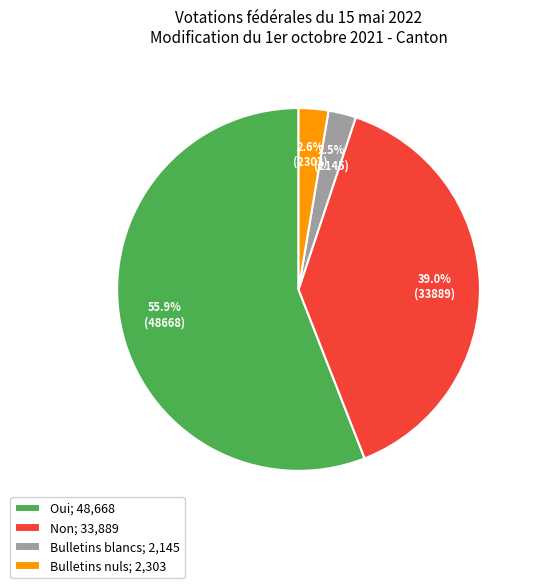

To the nearest percent, what is the average slice percentage?

25%